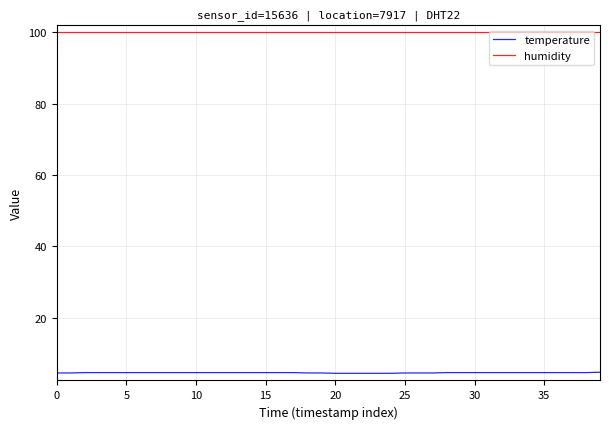

List the series in order of their overall mean, highest first.

humidity, temperature